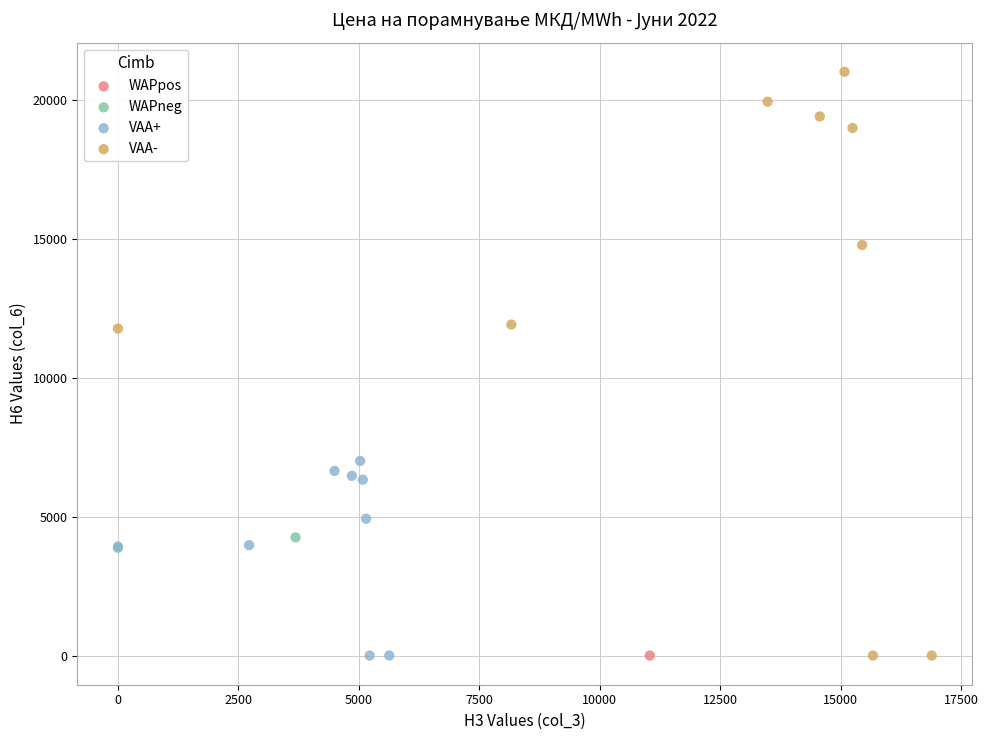

What are all the series names shown in the legend?

WAPpos, WAPneg, VAA+, VAA-